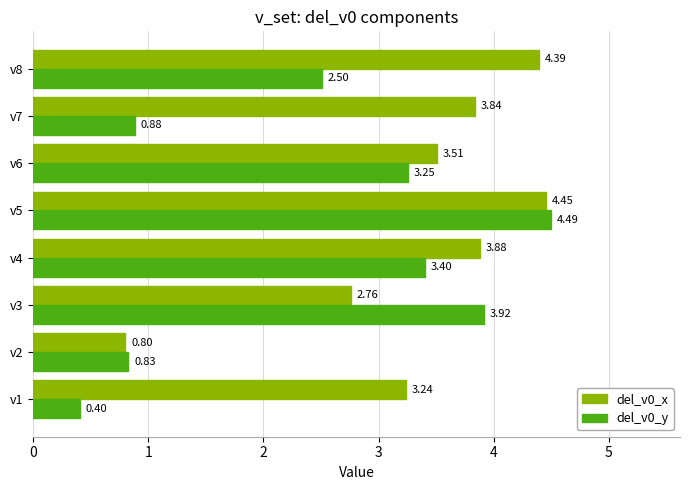

What is the difference between the highest and lowest values at v6?

0.3